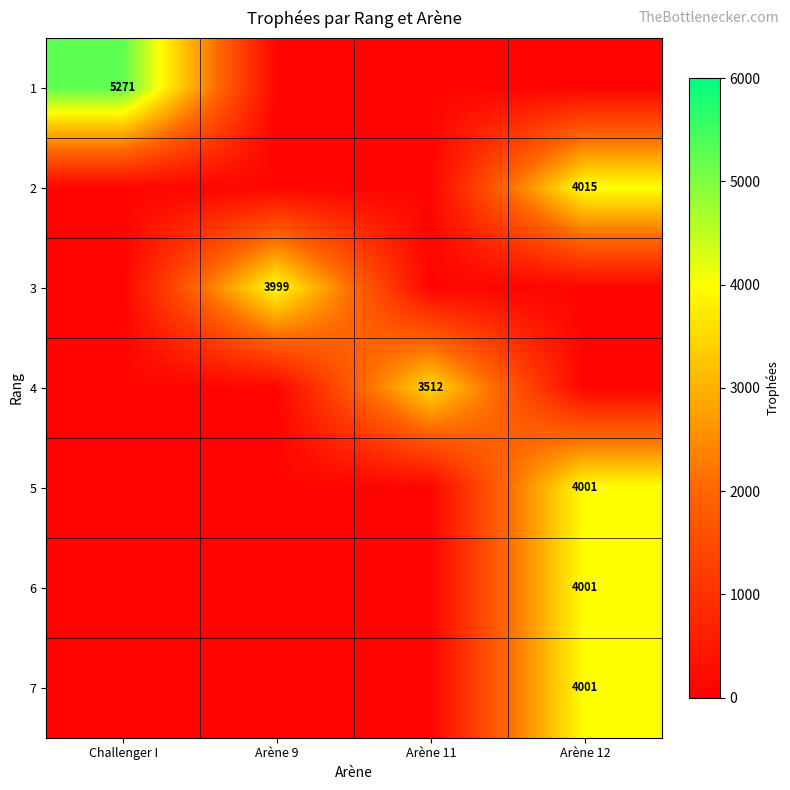

What is the greatest value displayed?

5271